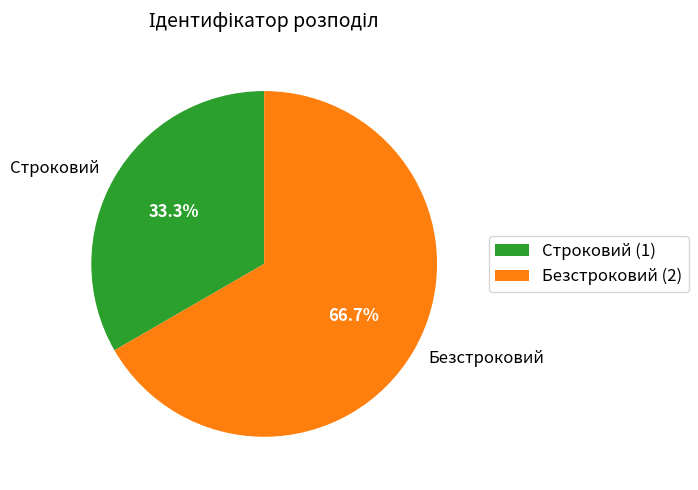

Do Строковий and Безстроковий together represent more than half of the pie?

Yes